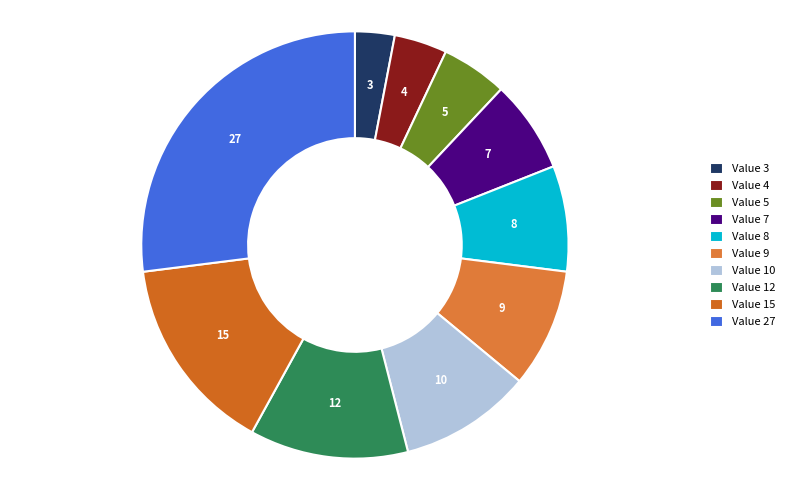

Between 7 and 12, which is larger?

12